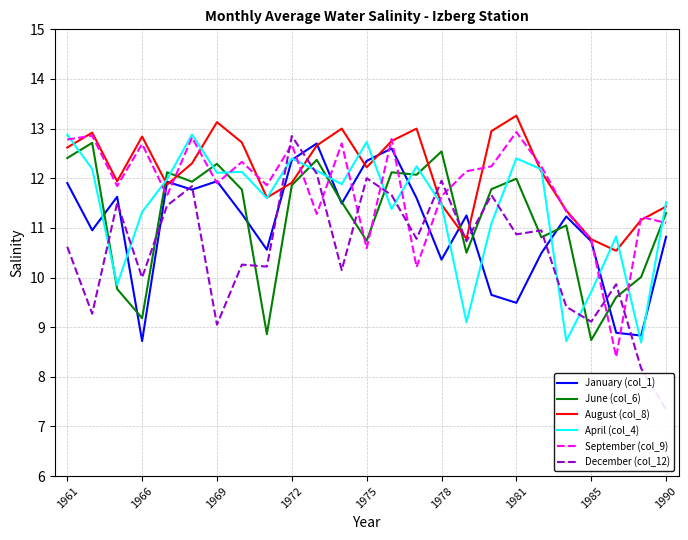

What is the maximum value for August (col_8)?

13.3